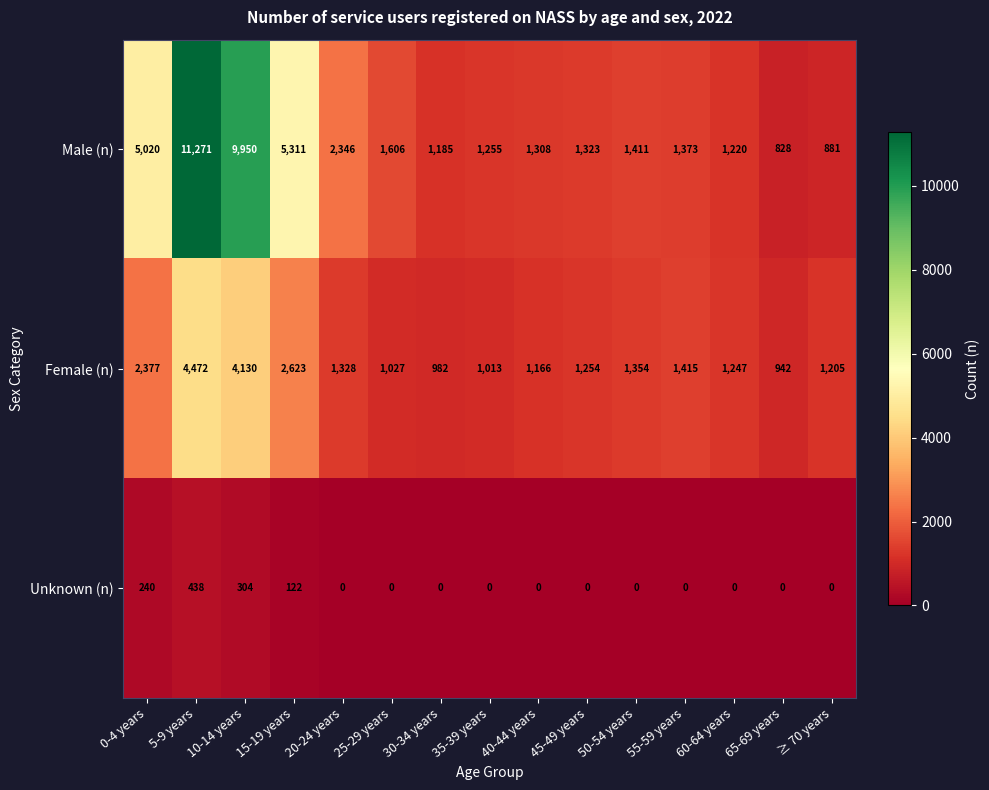

True or false: Female (n) has a value of 1565 at 35-39 years.

False